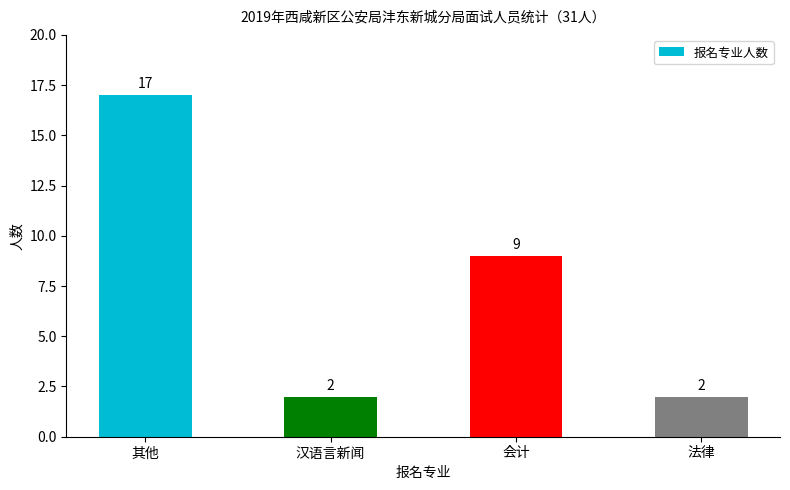

What is the average value?

8